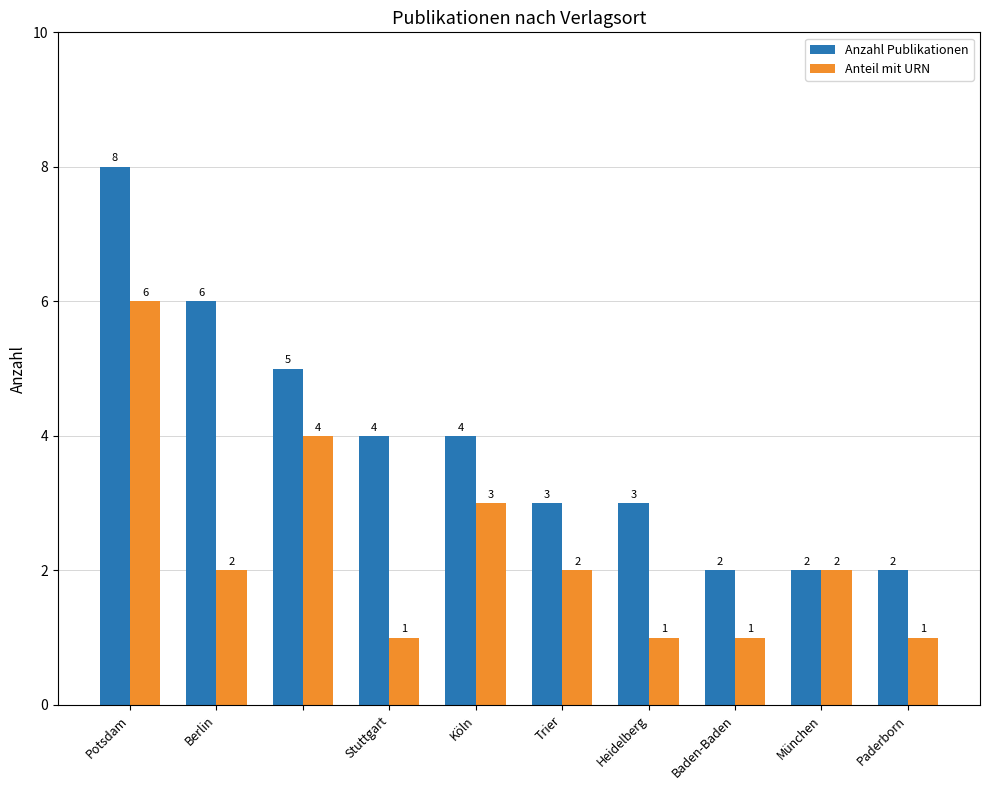

Count the number of data series in this chart.

2